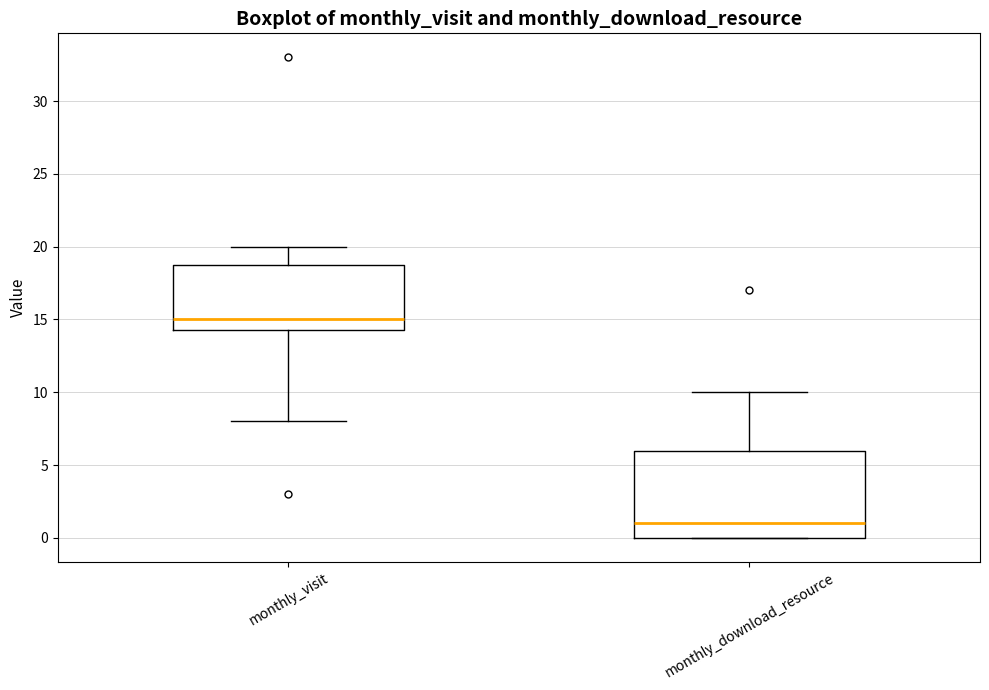

Which box's median line is the lowest?

monthly_download_resource